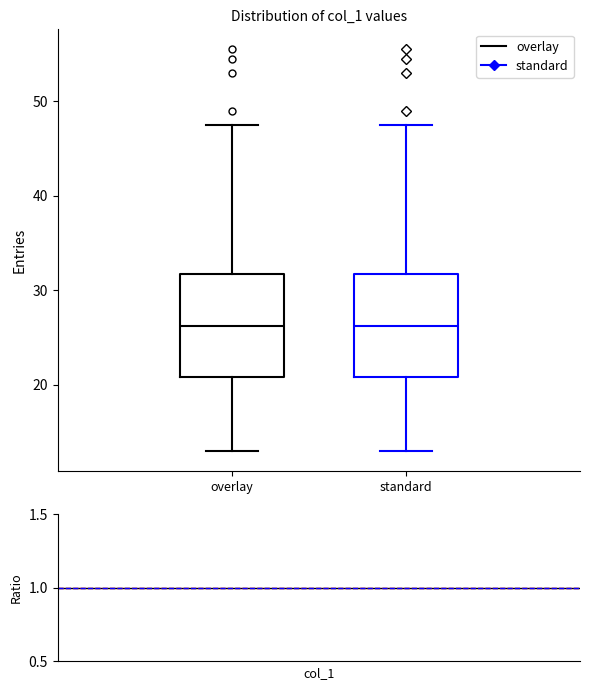

Reading left to right, read every box against the y-axis: the position of its median line, the range the box covers, and the ends of its whiskers. The values are not printed on the chart, so give them approximately, as read against the axis.

overlay: median 26, box 21 to 32, whiskers 13 to 48
standard: median 26, box 21 to 32, whiskers 13 to 48